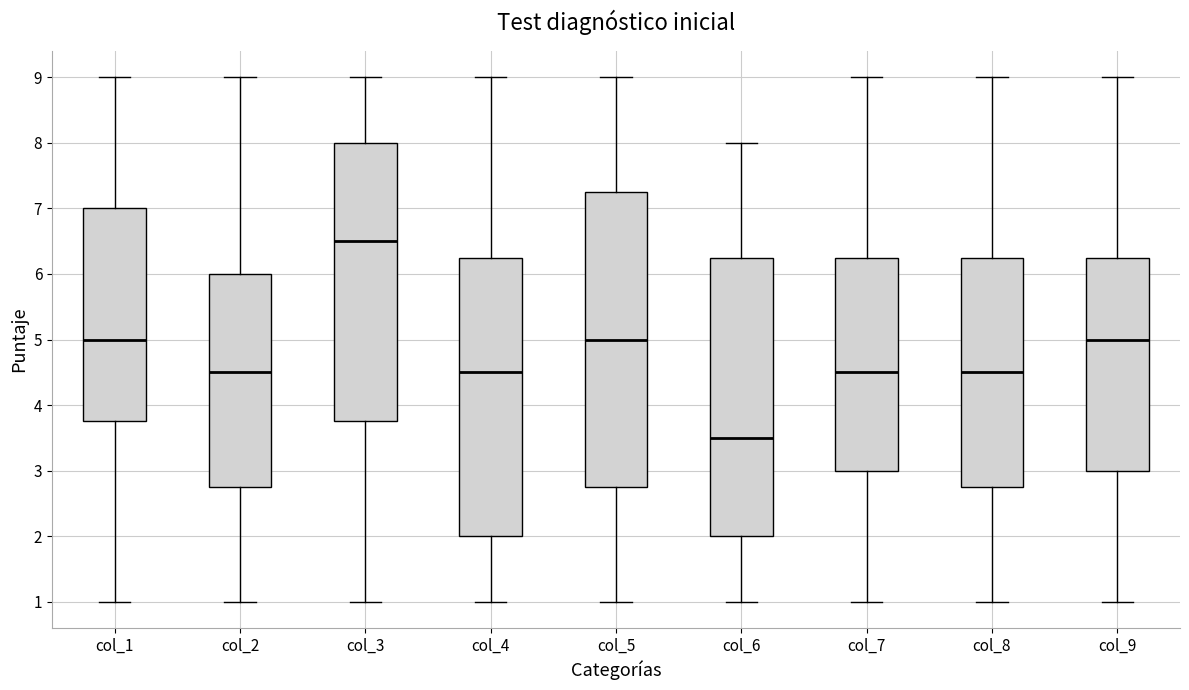

Reading left to right, transcribe this box plot: for each box, give where its median line is, the range the box spans, and where its two whiskers end, as read against the y-axis. The values are not printed on the chart, so give them approximately, as read against the axis.

col_1: median 5.0, box 3.8 to 7.0, whiskers 1.0 to 9.0
col_2: median 4.5, box 2.8 to 6.0, whiskers 1.0 to 9.0
col_3: median 6.5, box 3.8 to 8.0, whiskers 1.0 to 9.0
col_4: median 4.5, box 2.0 to 6.3, whiskers 1.0 to 9.0
col_5: median 5.0, box 2.8 to 7.3, whiskers 1.0 to 9.0
col_6: median 3.5, box 2.0 to 6.3, whiskers 1.0 to 8.0
col_7: median 4.5, box 3.0 to 6.3, whiskers 1.0 to 9.0
col_8: median 4.5, box 2.8 to 6.3, whiskers 1.0 to 9.0
col_9: median 5.0, box 3.0 to 6.3, whiskers 1.0 to 9.0